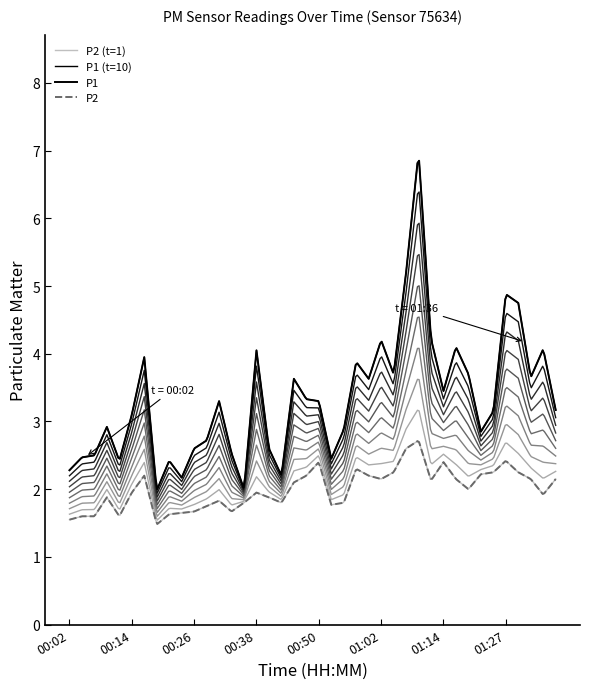

At how many categories does at least one series exceed 4?

9